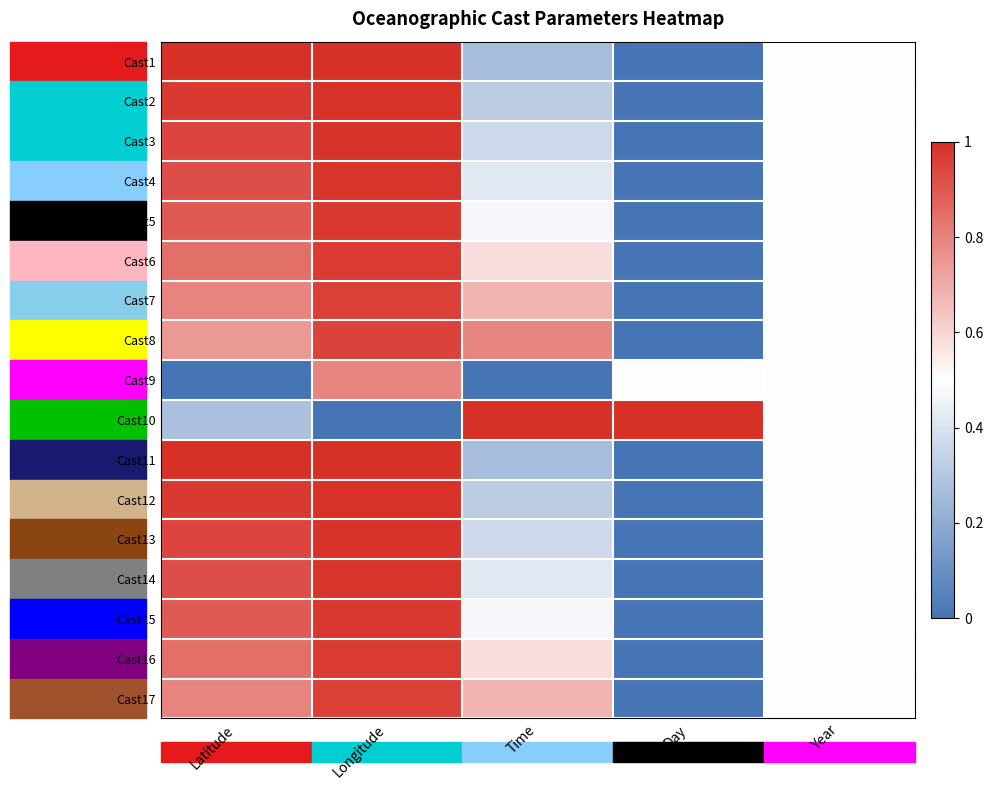

What is the greatest value displayed?

1.0